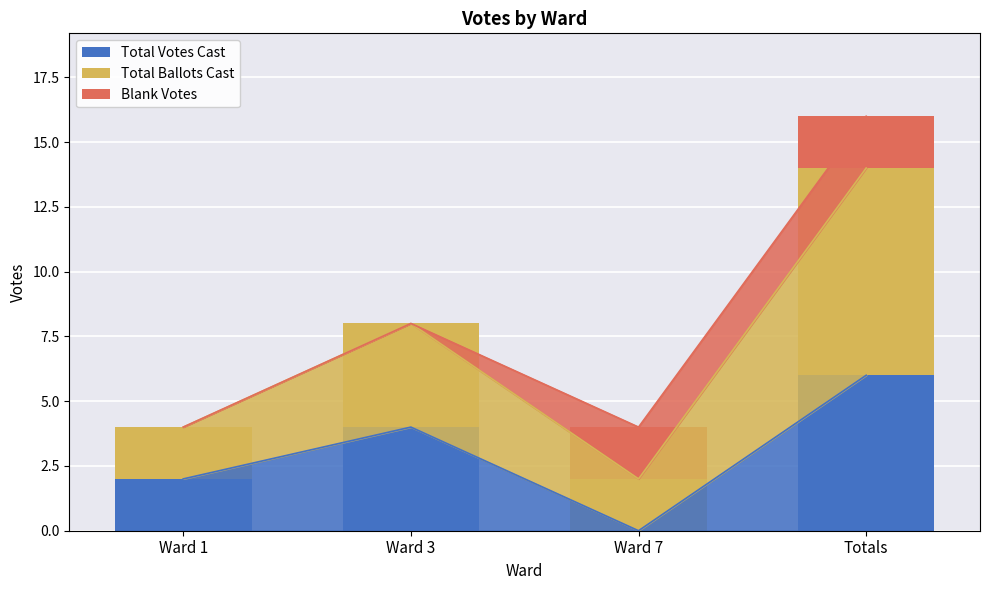

True or false: Total Ballots Cast has a value of 2 at Ward 1.

True